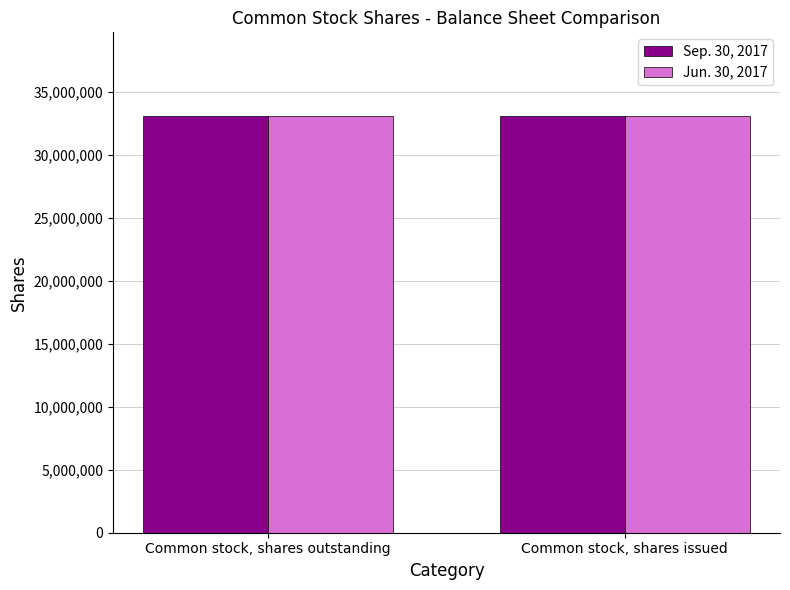

What is the total value across all series at Common stock, shares outstanding?

66154025